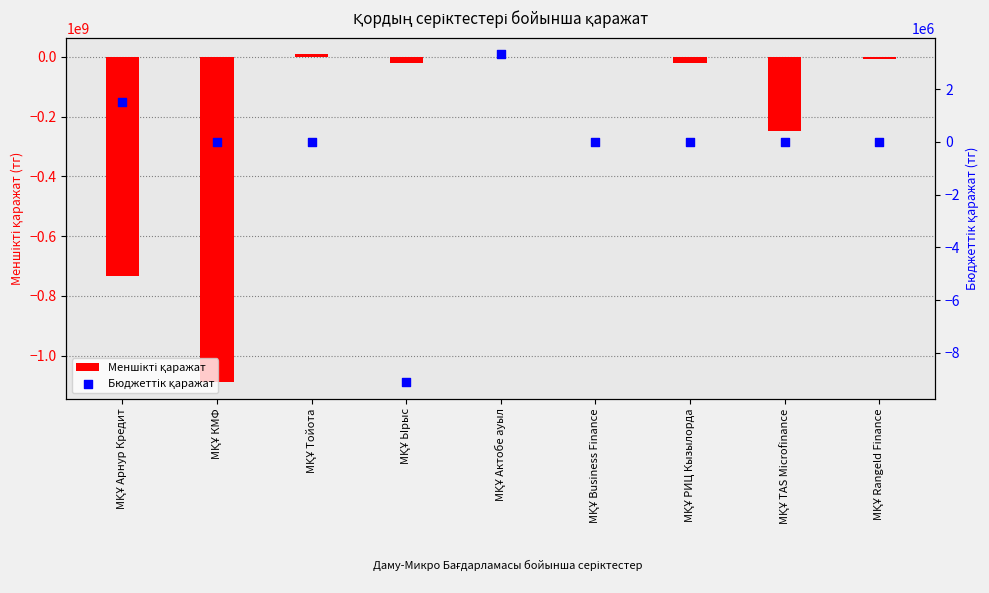

What is the total value across all series at МҚҰ Business Finance?

-1608204.7